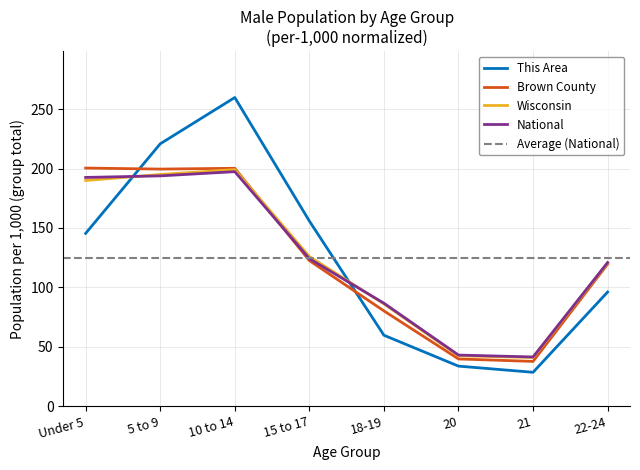

What position from the left is 18-19?

5